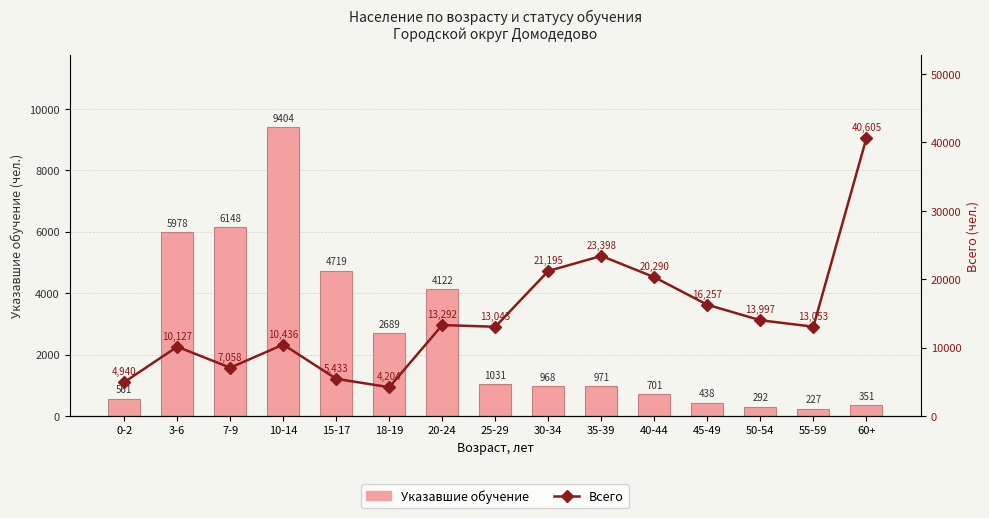

What position from the left is 3-6?

2